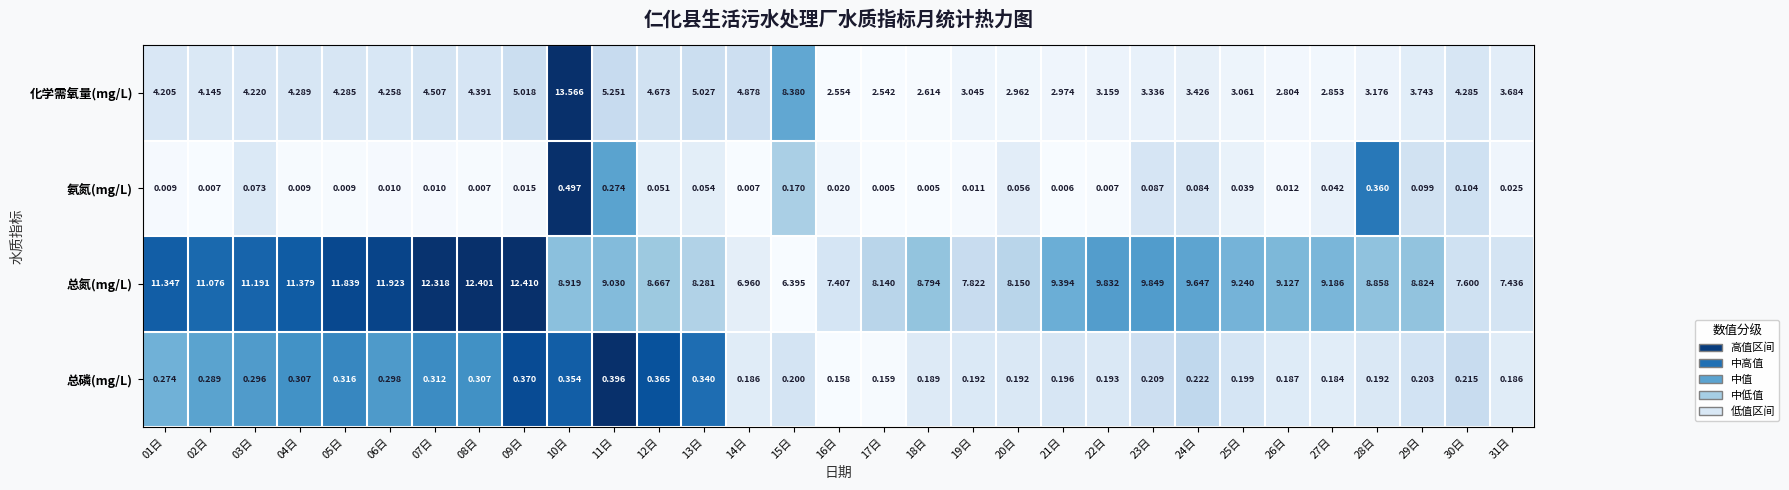

Is the value of 总氮(mg/L) at 19日 greater than the value of 氨氮(mg/L) at 27日?

Yes